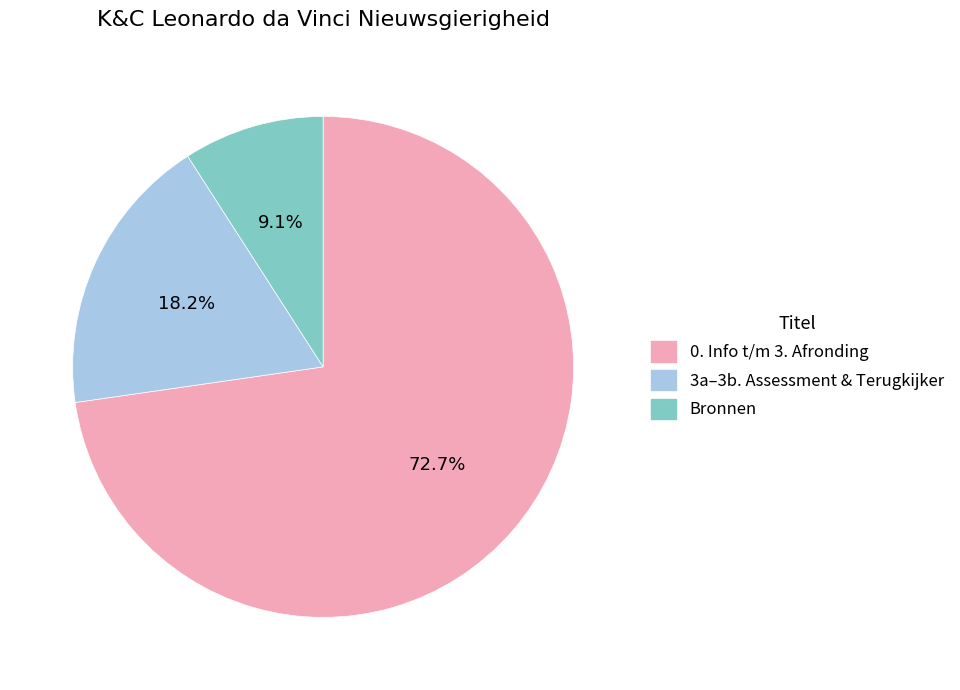

Is there a majority slice in this chart?

Yes